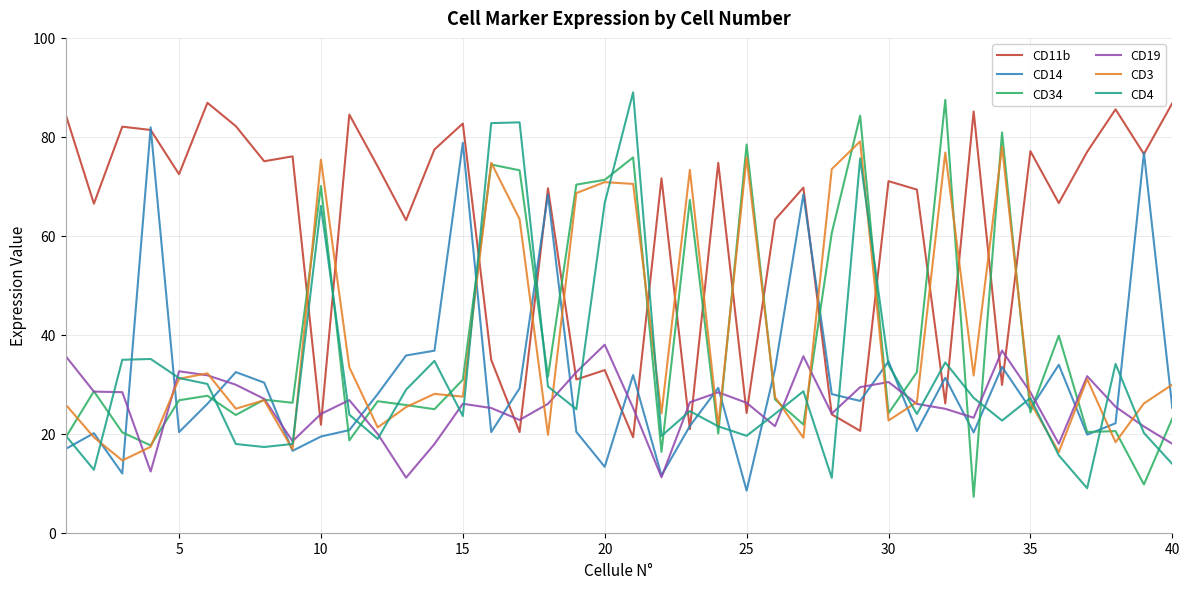

At how many categories does at least one series exceed 86?

4